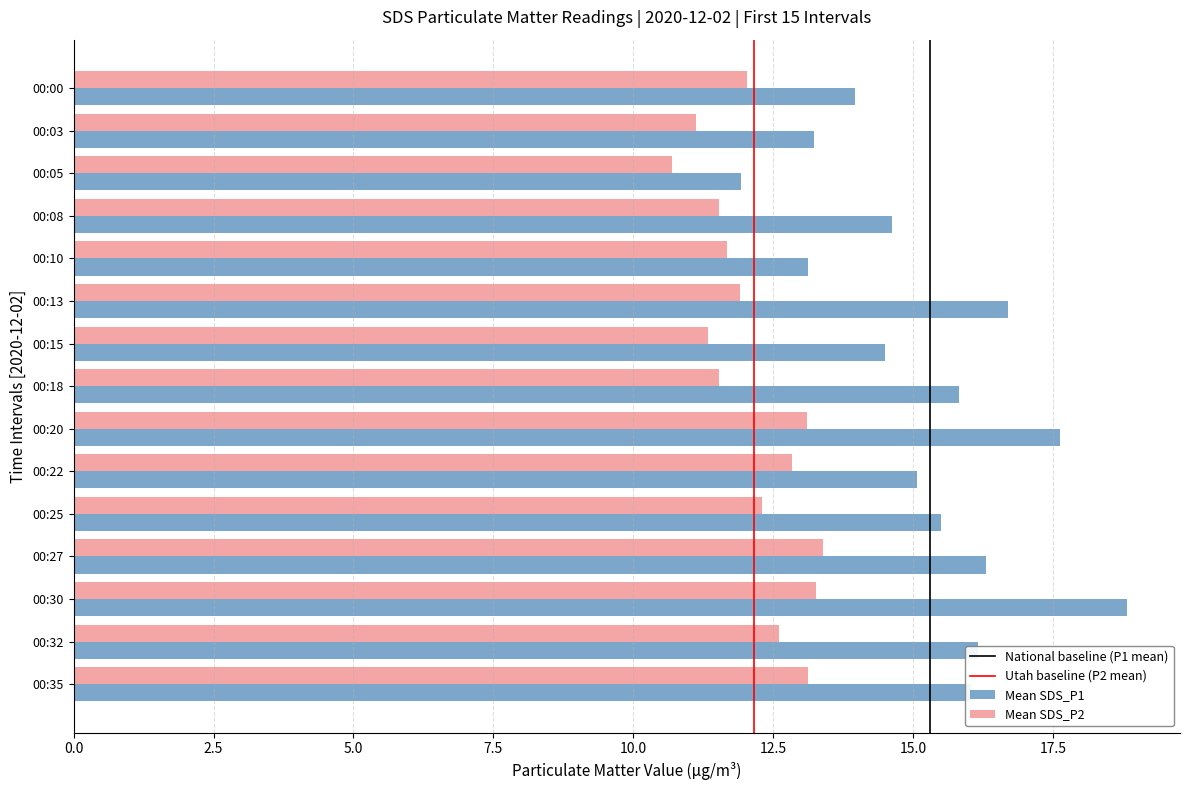

What is the average value of the Mean SDS_P1 series?

15.3